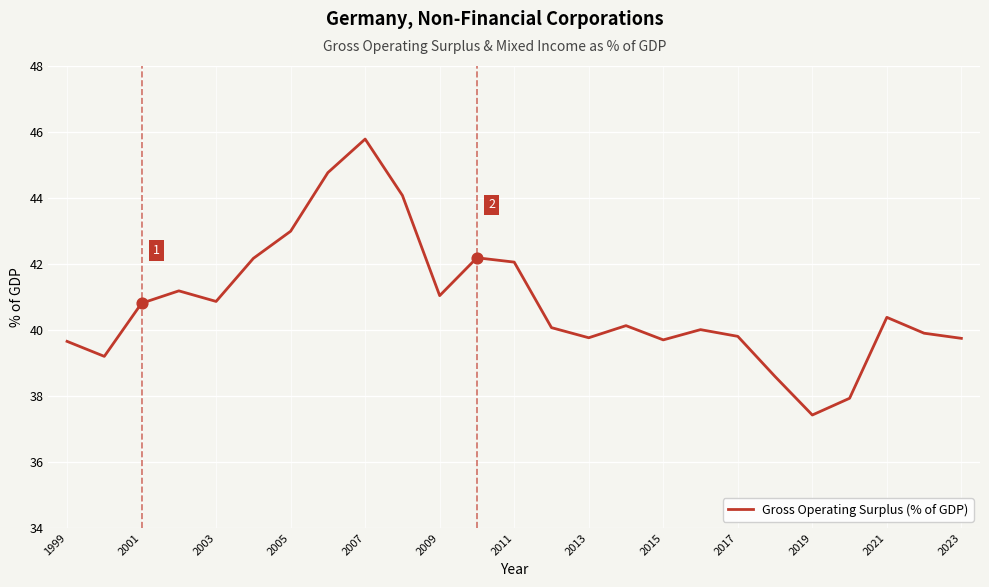

What is the difference between the maximum and minimum values?

8.4